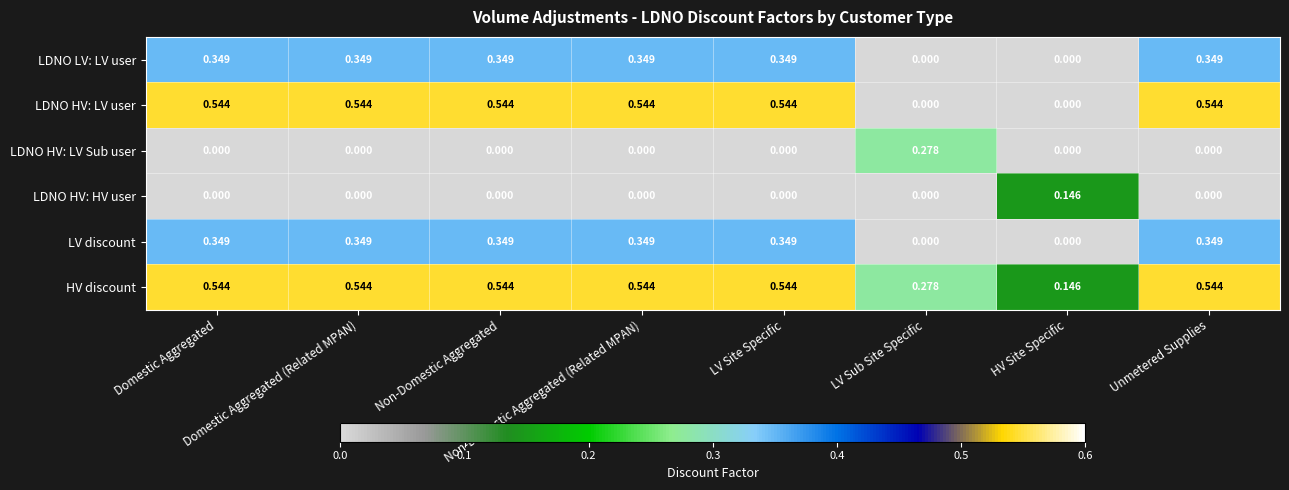

Which series has the widest spread of values?

LDNO HV: LV user